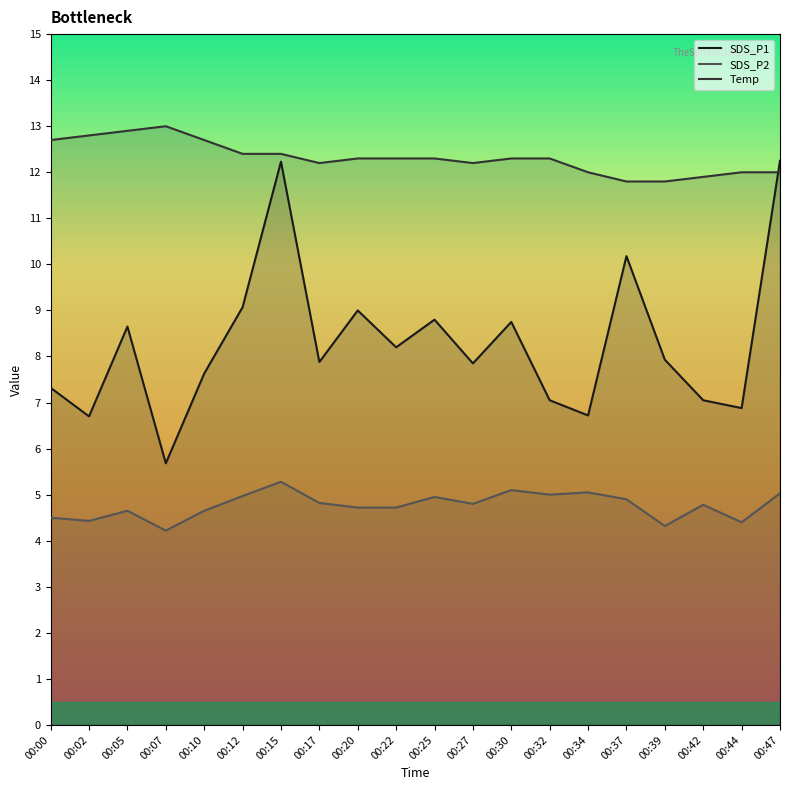

True or false: SDS_P2 and SDS_P1 intersect in this chart.

False